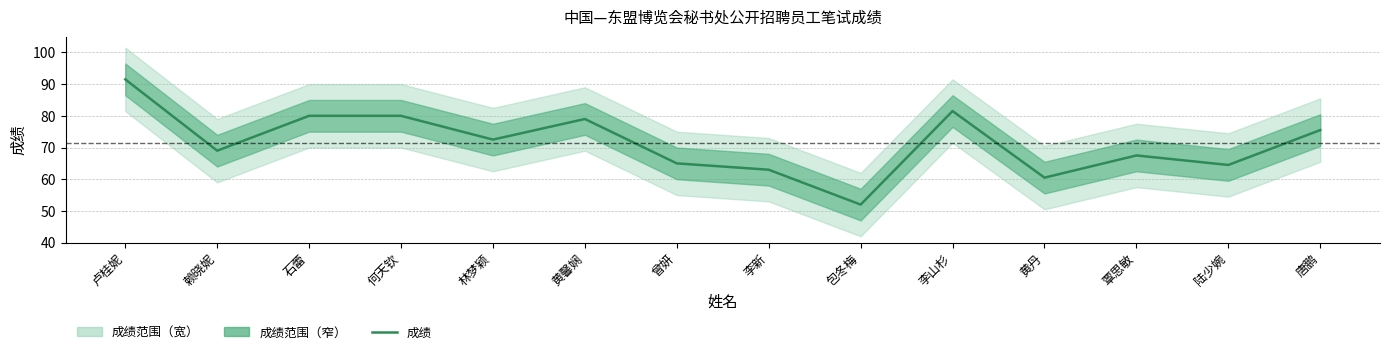

What is the label of the 7th point from the left?

曾妍